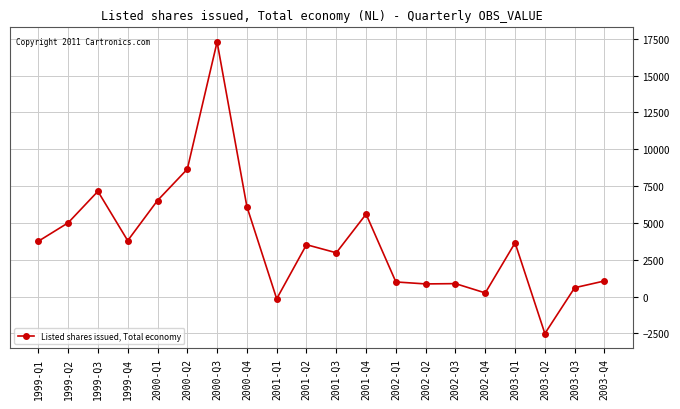

What is the change in value from 2000-Q2 to 2002-Q1?

-7659